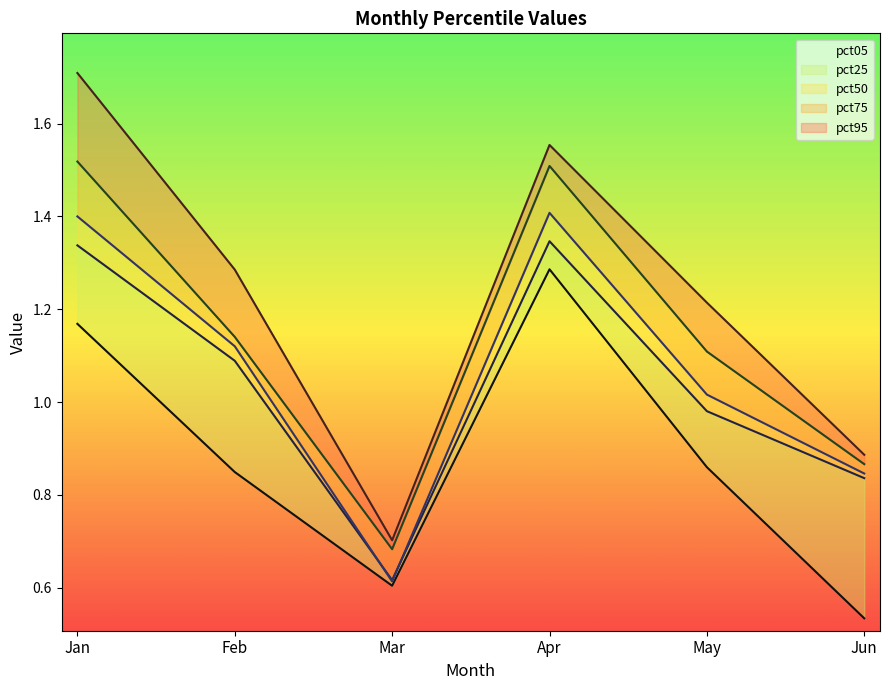

Where is pct75 nearest to the value 1?

May